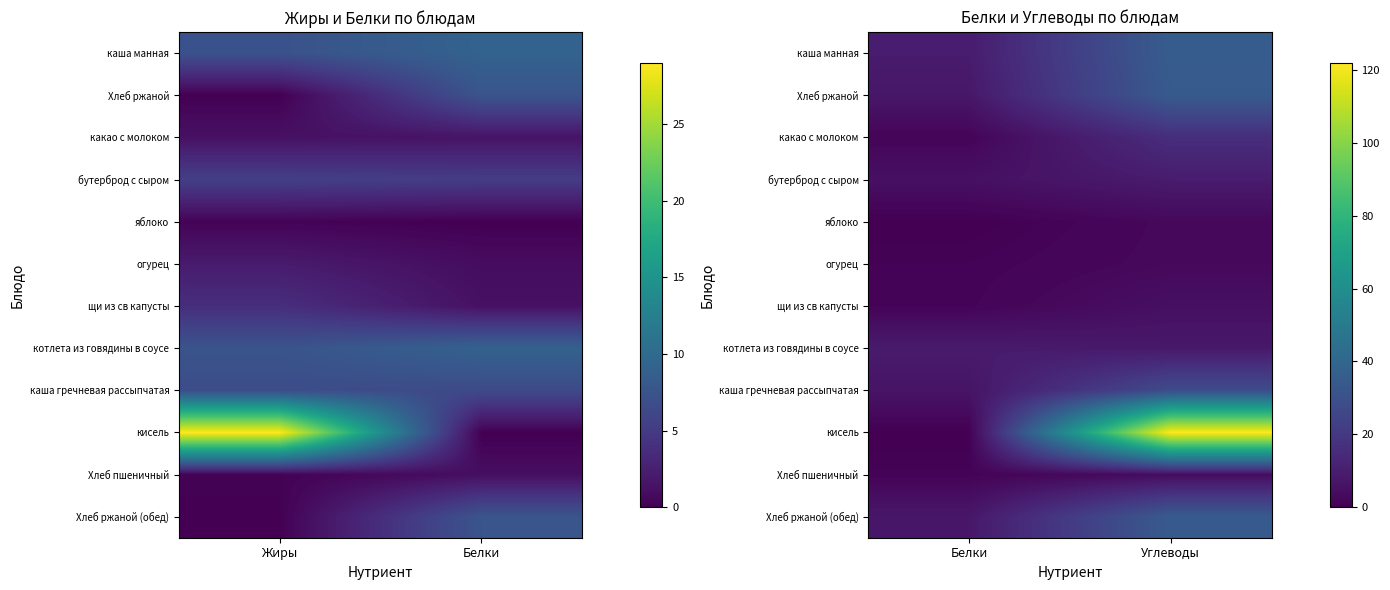

How many data points does each series have?

2